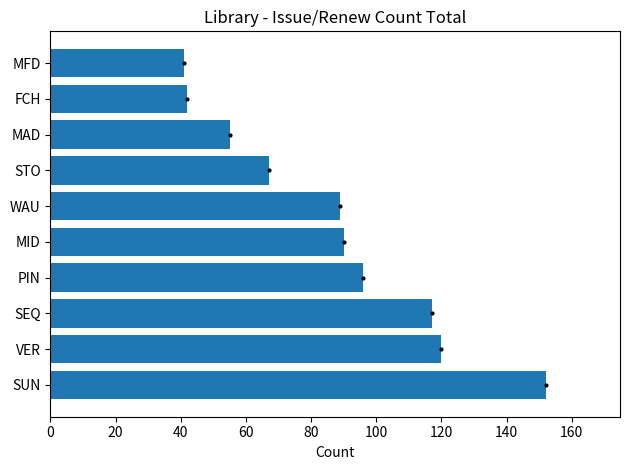

What is the greatest value displayed?

152